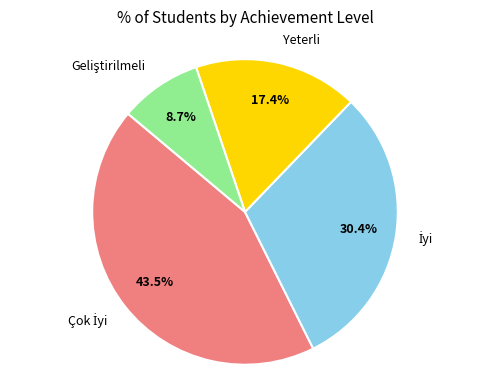

How many slices are in this pie chart?

4